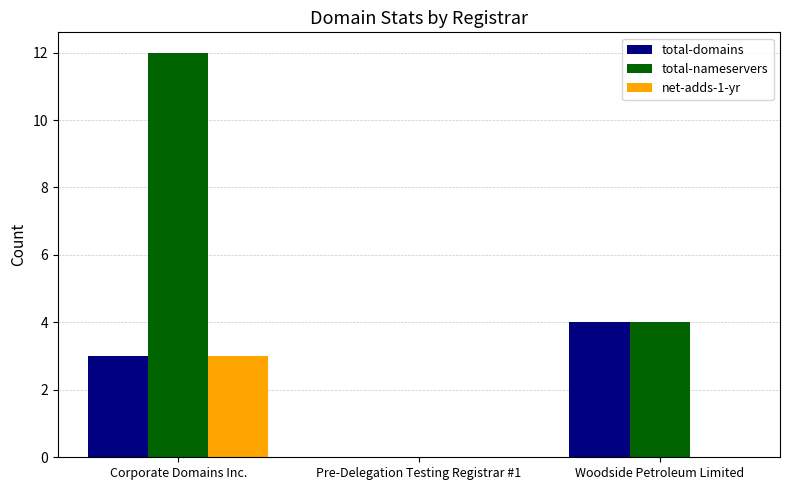

Reading left to right, what are all the values shown in this chart?

total-domains: 3	0	4
total-nameservers: 12	0	4
net-adds-1-yr: 3	0	0